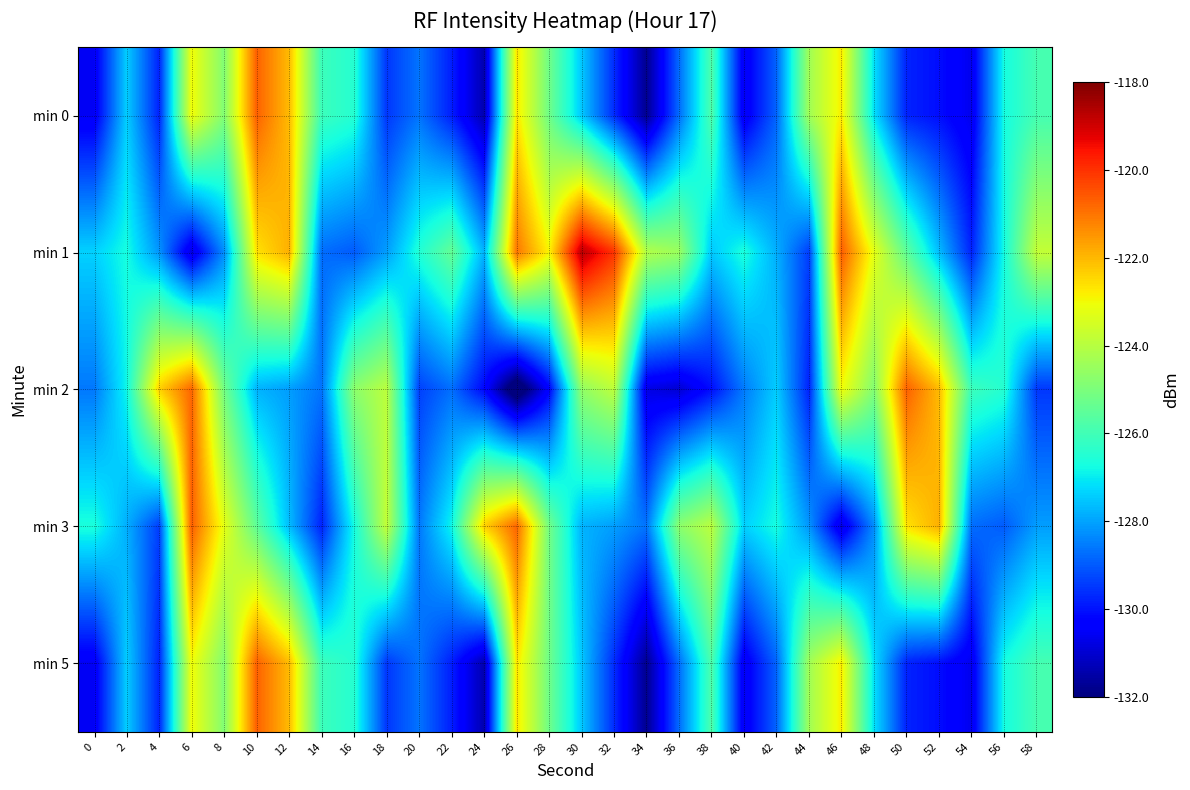

Reading right to left, extract all data points from this chart.

min 0: 58=-125.9	56=-126.7	54=-130.6	52=-130.1	50=-129.8	48=-127.1	46=-122.8	44=-124.4	42=-128.8	40=-130.6	38=-125.8	36=-128.7	34=-131.8	32=-129.6	30=-127.5	28=-125.2	26=-122.7	24=-131.4	22=-129.8	20=-128.6	18=-129.5	16=-126.5	14=-126.1	12=-122.0	10=-120.7	8=-124.9	6=-123.0	4=-129.8	2=-127.4	0=-130.5
min 1: 58=-123.8	56=-126.7	54=-129.8	52=-127.6	50=-125.5	48=-123.2	46=-120.7	44=-129.4	42=-127.8	40=-126.6	38=-127.5	36=-124.5	34=-124.1	32=-120.0	30=-118.7	28=-122.9	26=-121.0	24=-127.8	22=-125.4	20=-126.5	18=-128.1	16=-129.0	14=-128.7	12=-121.9	10=-122.6	8=-128.3	6=-130.8	4=-128.2	2=-126.7	0=-127.4
min 2: 58=-129.5	56=-126.5	54=-126.1	52=-122.0	50=-120.7	48=-124.9	46=-123.0	44=-129.8	42=-127.4	40=-128.5	38=-130.1	36=-131.0	34=-130.7	32=-123.9	30=-124.6	28=-130.3	26=-132.8	24=-130.2	22=-128.7	20=-129.4	18=-123.9	16=-124.7	14=-128.6	12=-128.1	10=-127.8	8=-125.1	6=-120.8	4=-122.4	2=-126.8	0=-128.6
min 3: 58=-128.1	56=-129.0	54=-128.7	52=-121.9	50=-122.6	48=-128.3	46=-130.8	44=-128.2	42=-126.7	40=-127.4	38=-123.9	36=-124.7	34=-128.6	32=-128.1	30=-127.8	28=-125.1	26=-120.8	24=-122.4	22=-126.8	20=-128.6	18=-123.8	16=-126.7	14=-129.8	12=-127.6	10=-125.5	8=-123.2	6=-120.7	4=-129.4	2=-127.8	0=-126.6
min 5: 58=-125.9	56=-126.7	54=-130.6	52=-130.1	50=-129.8	48=-127.1	46=-122.8	44=-124.4	42=-128.8	40=-130.6	38=-125.8	36=-128.7	34=-131.8	32=-129.6	30=-127.5	28=-125.2	26=-122.7	24=-131.4	22=-129.8	20=-128.6	18=-129.5	16=-126.5	14=-126.1	12=-122.0	10=-120.7	8=-124.9	6=-123.0	4=-129.8	2=-127.4	0=-130.5